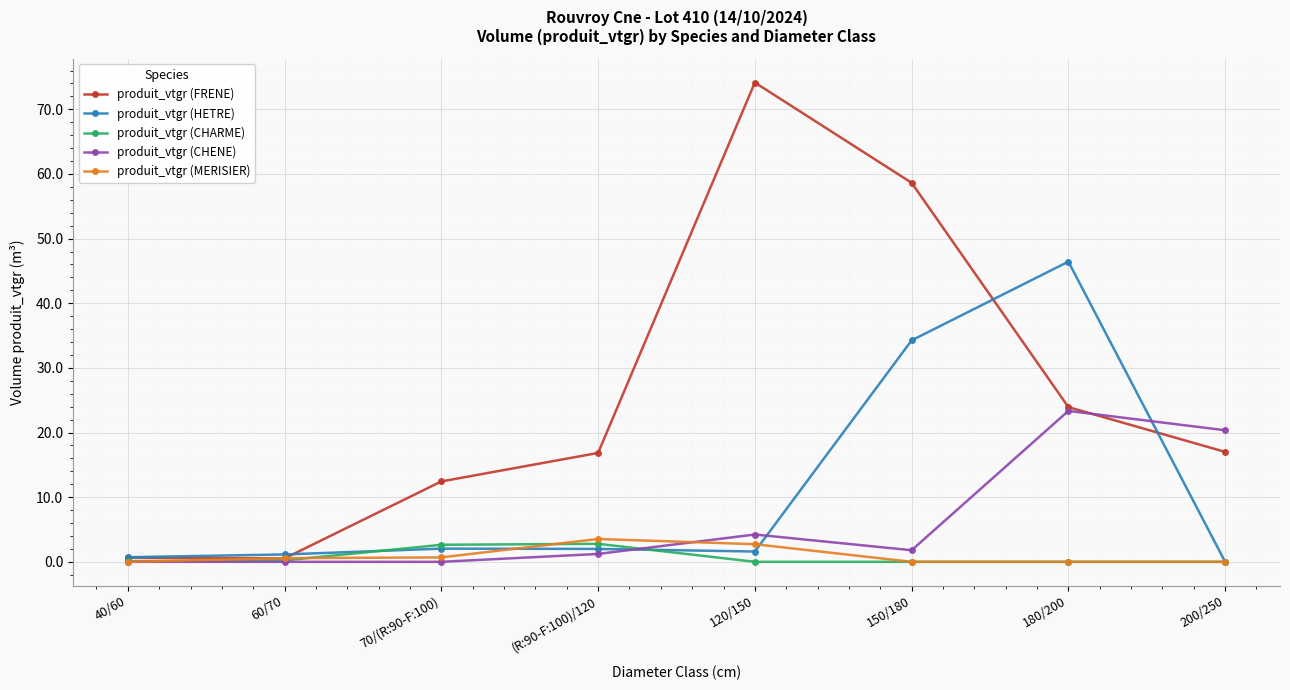

In produit_vtgr (FRENE), how many points are higher than both neighbors (excluding endpoints)?

1